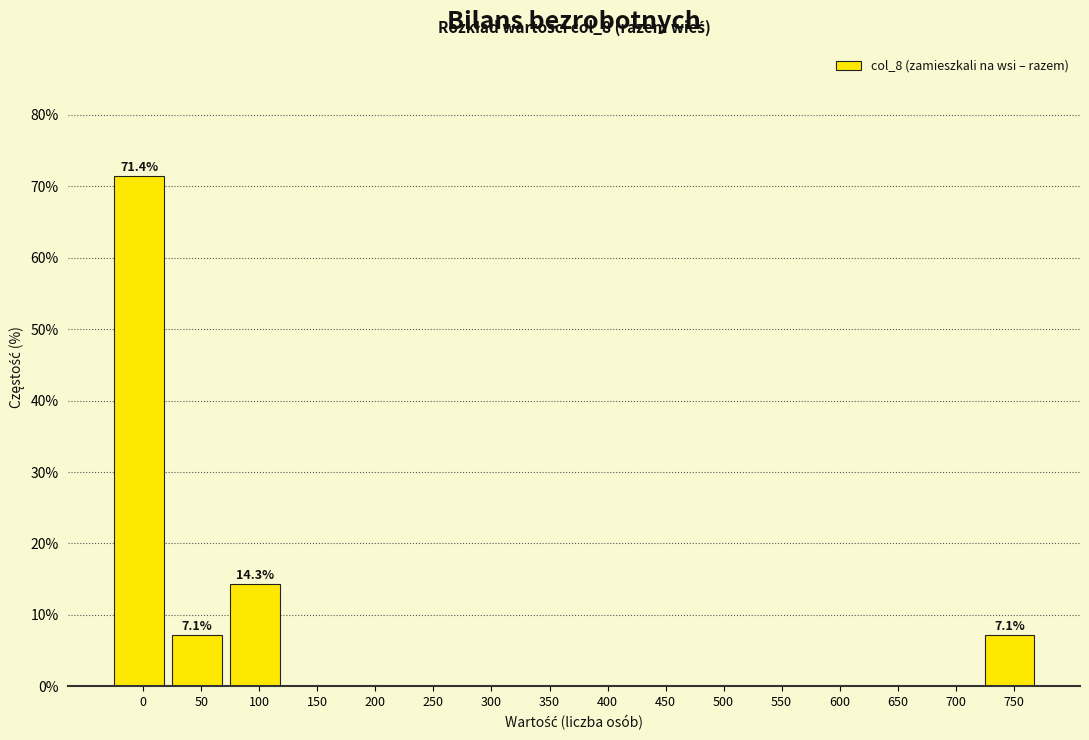

Reading right to left, transcribe all the data shown in this chart.

750=7.1	700=0.0	650=0.0	600=0.0	550=0.0	500=0.0	450=0.0	400=0.0	350=0.0	300=0.0	250=0.0	200=0.0	150=0.0	100=14.3	50=7.1	0=71.4